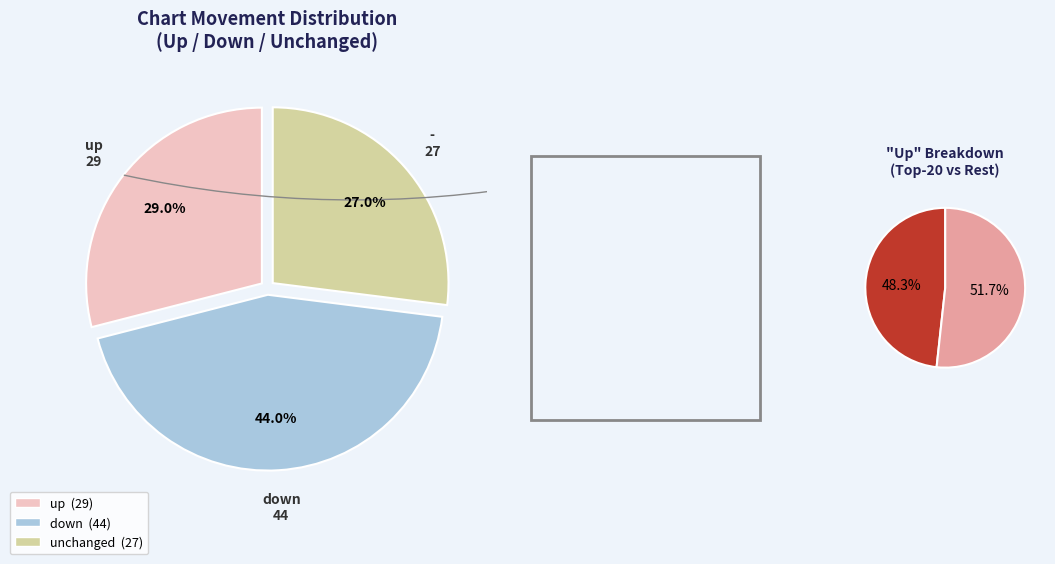

Which category has the biggest portion of the pie?

down